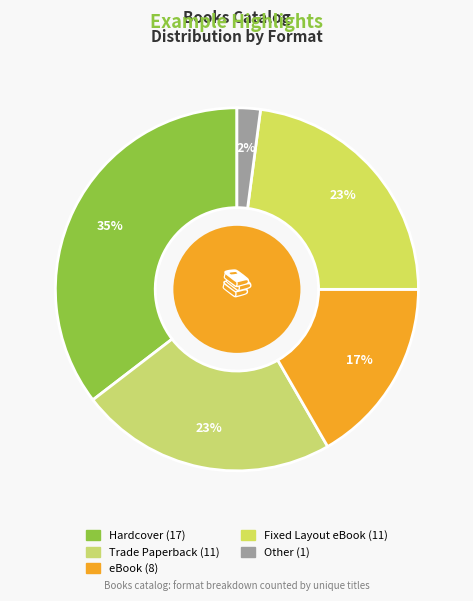

To the nearest percent, what is the difference between the Hardcover and Fixed Layout eBook slice percentages?

12%